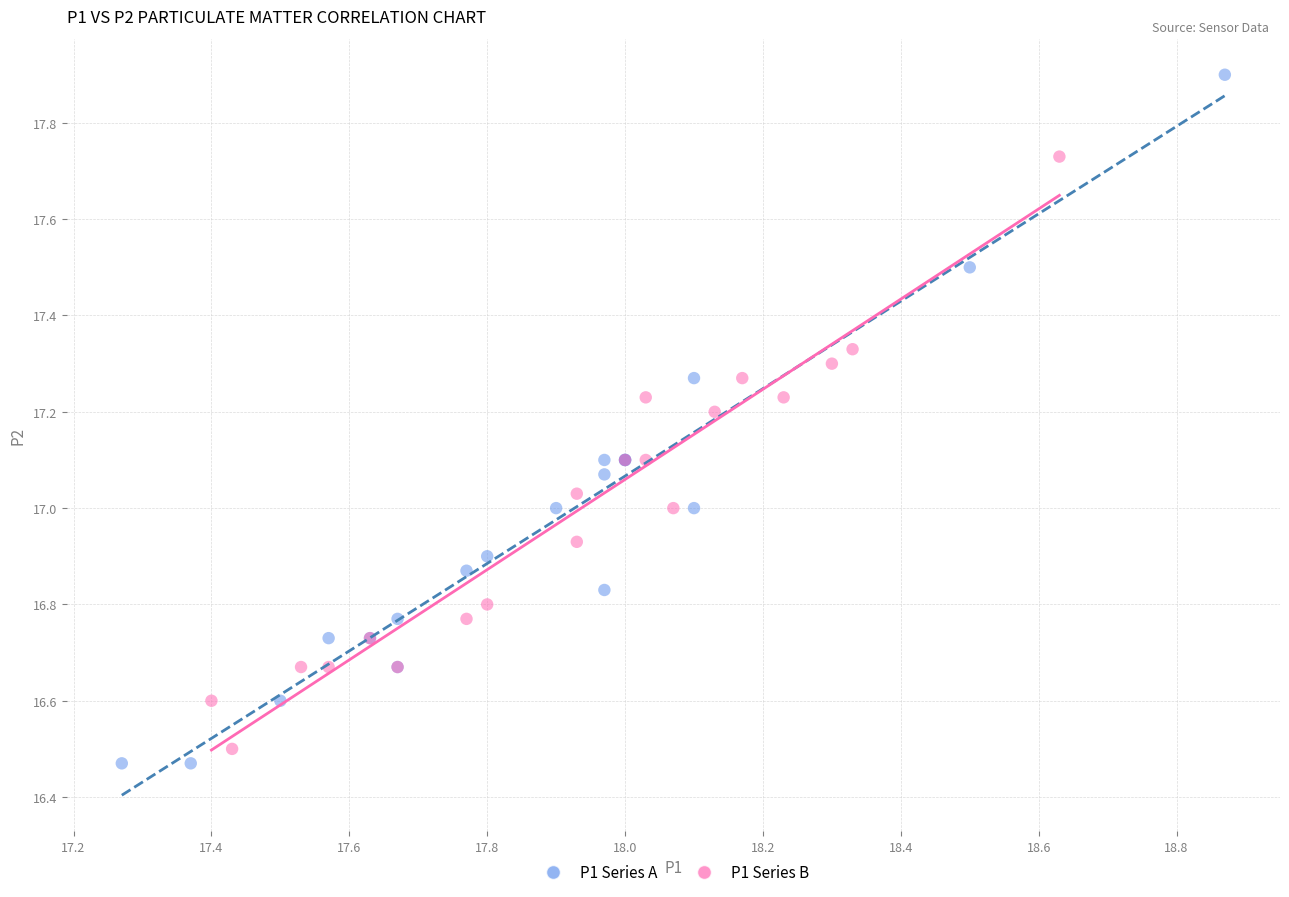

Which series reaches the maximum Y coordinate?

P1 Series A